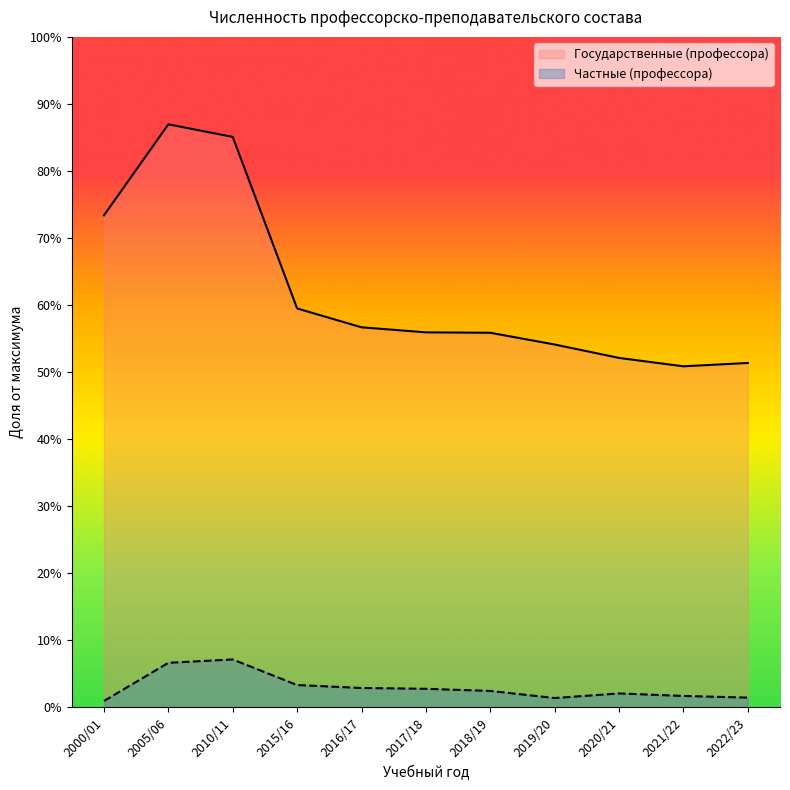

What are all the series names shown in the legend?

Государственные (профессора), Частные (профессора)